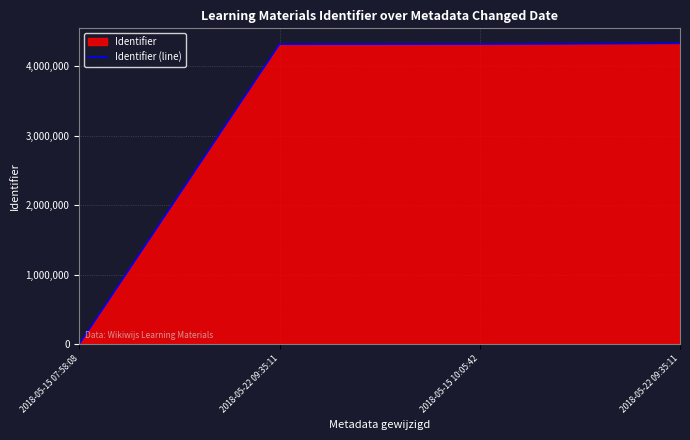

What is the sum of all values?

12960303